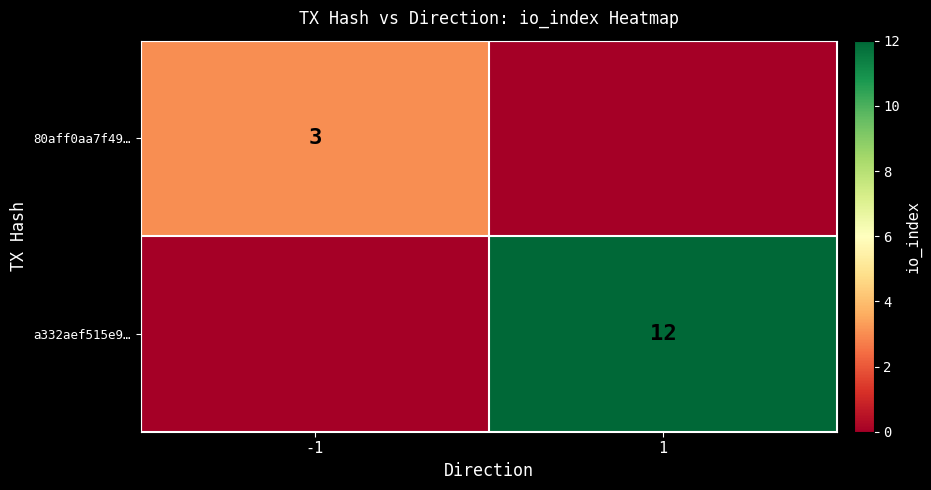

Is it true that a332aef515e9… equals 3 at 1?

False